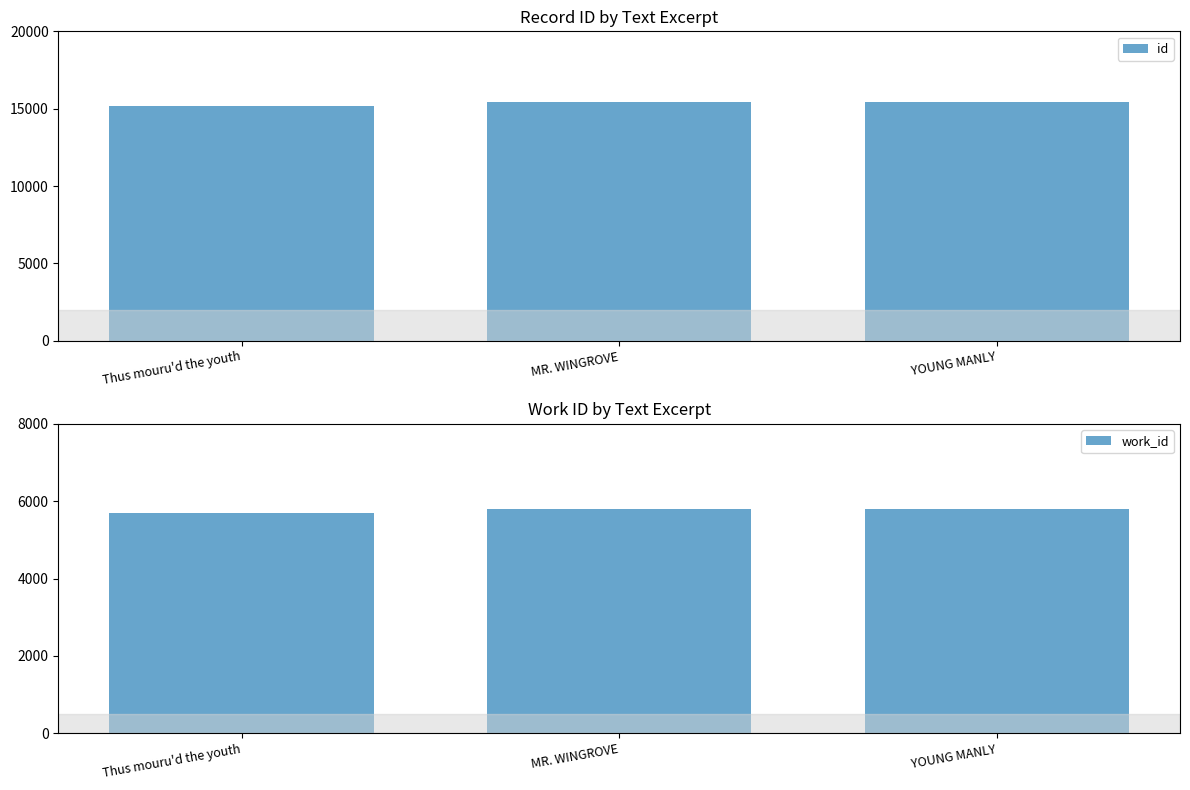

What is the difference between the maximum and minimum values in the id series?

241